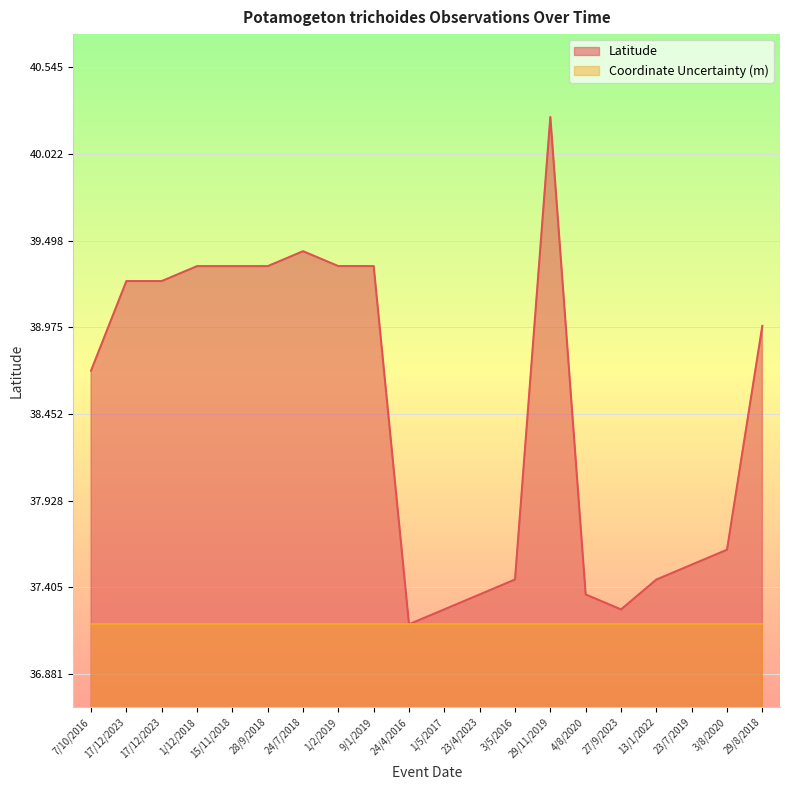

At which category does the chart reach its minimum across all series?

24/4/2016